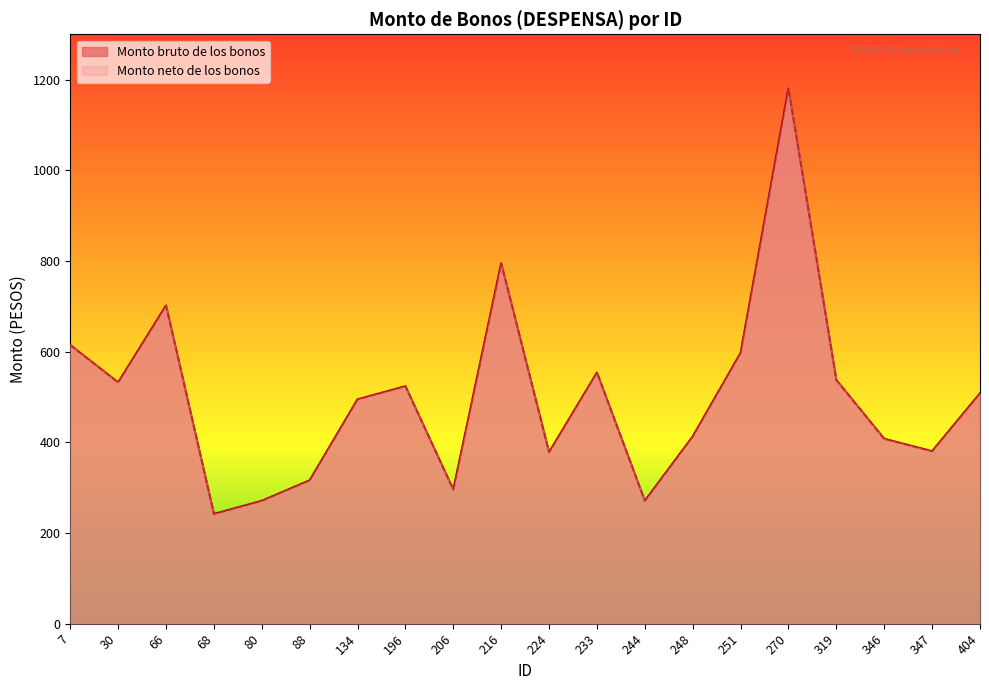

What is the total value across all series at 206?

591.2